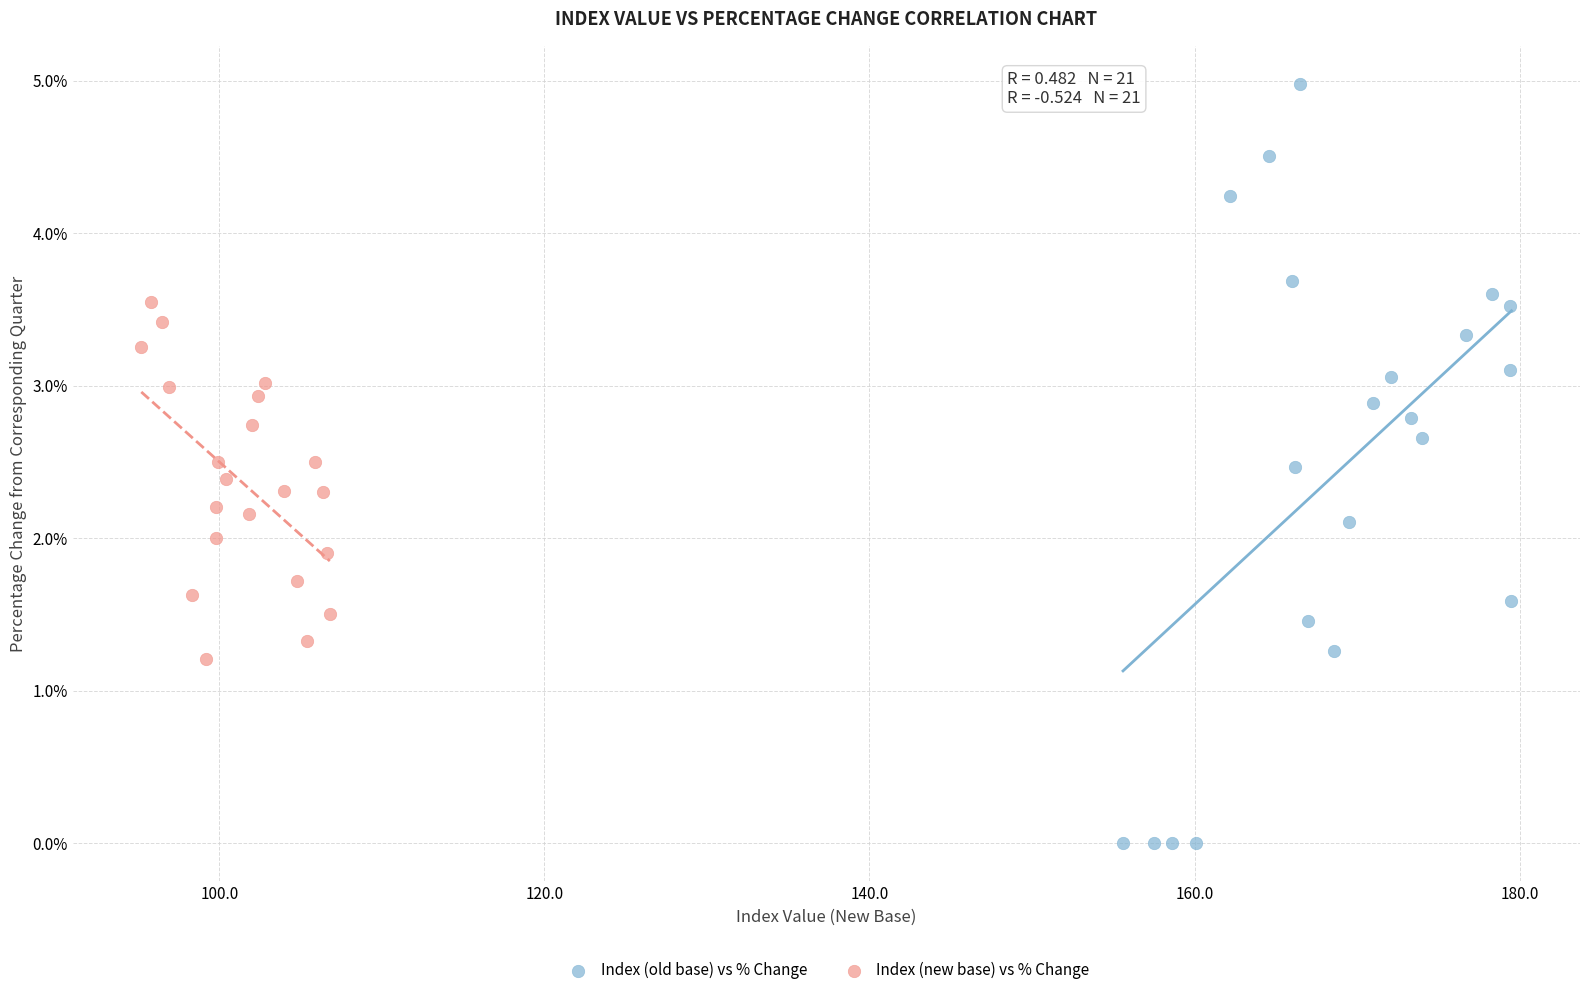

What are all the series names shown in the legend?

Index (old base) vs % Change, Index (new base) vs % Change